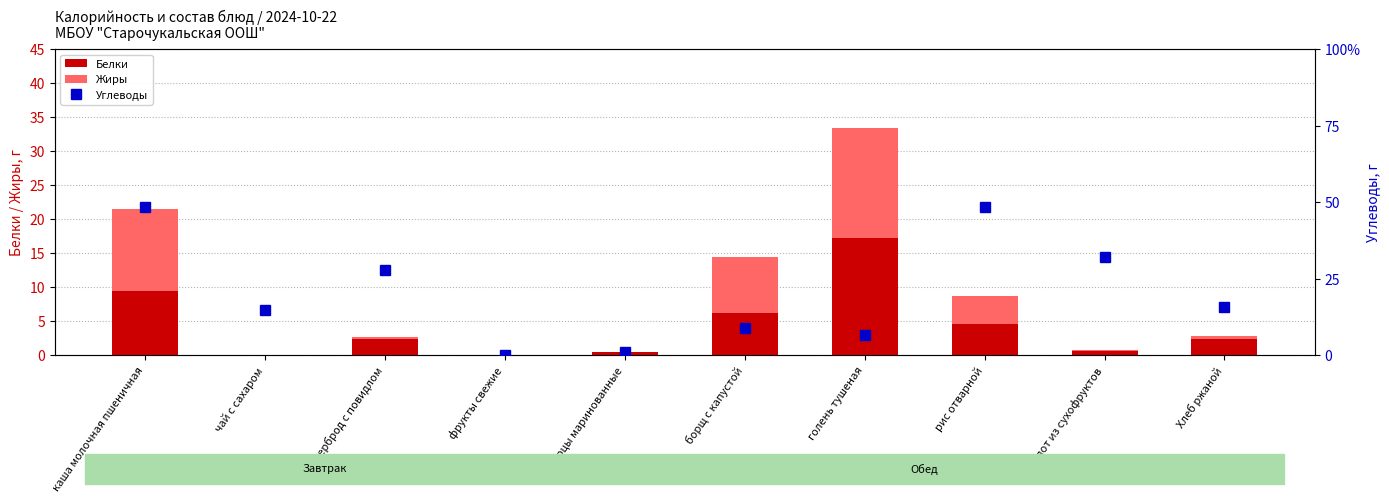

How many series are shown in this chart?

3